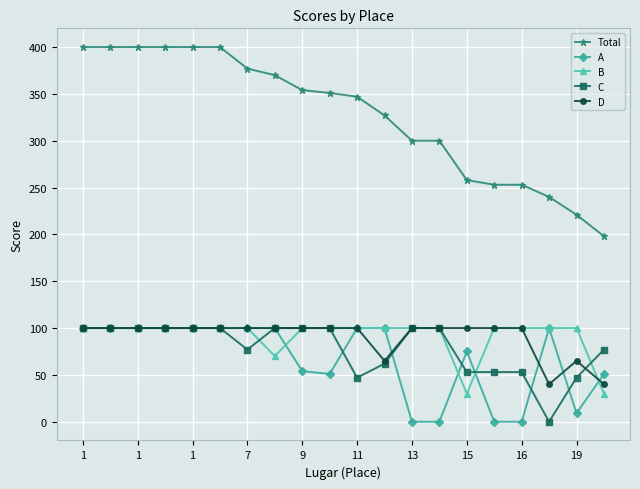

Which series has the largest range (max minus min)?

Total